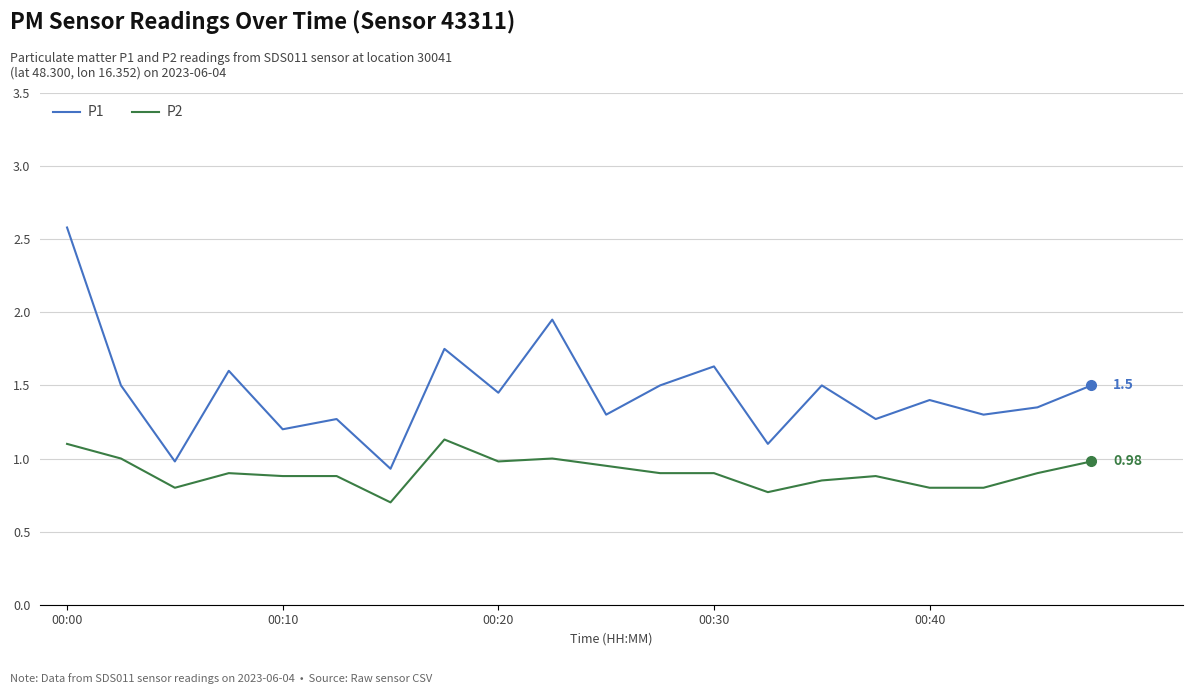

Which series has the largest total across all categories?

P1